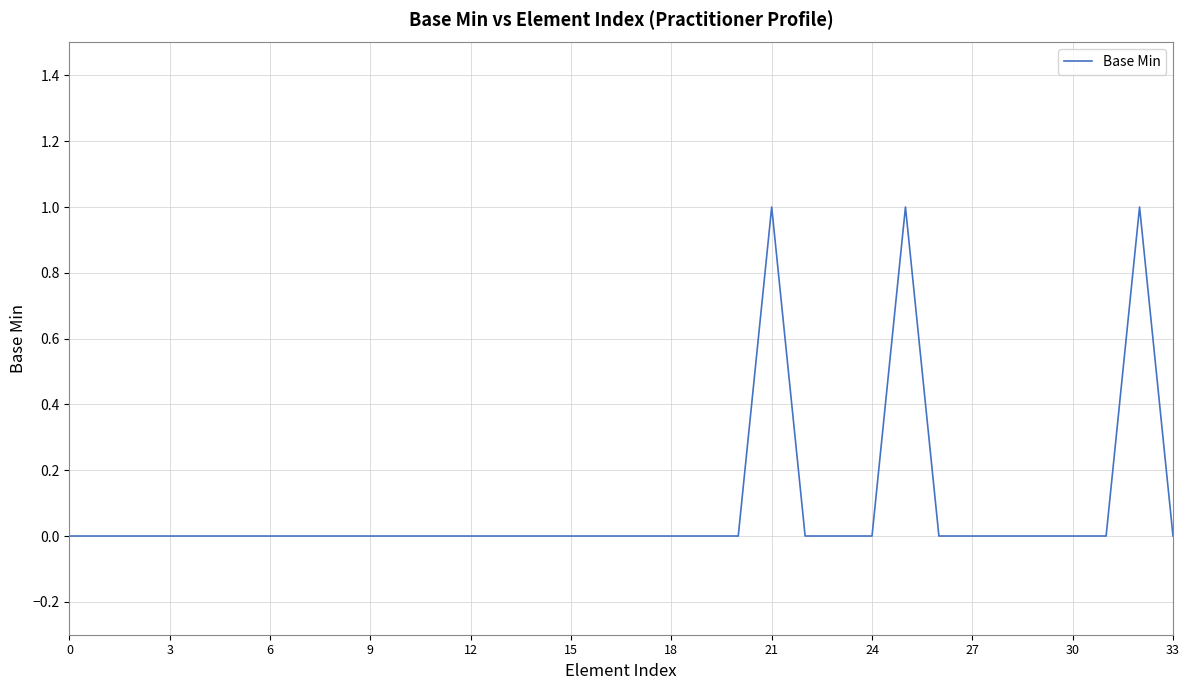

Count the values in the range 0 to 1.

34